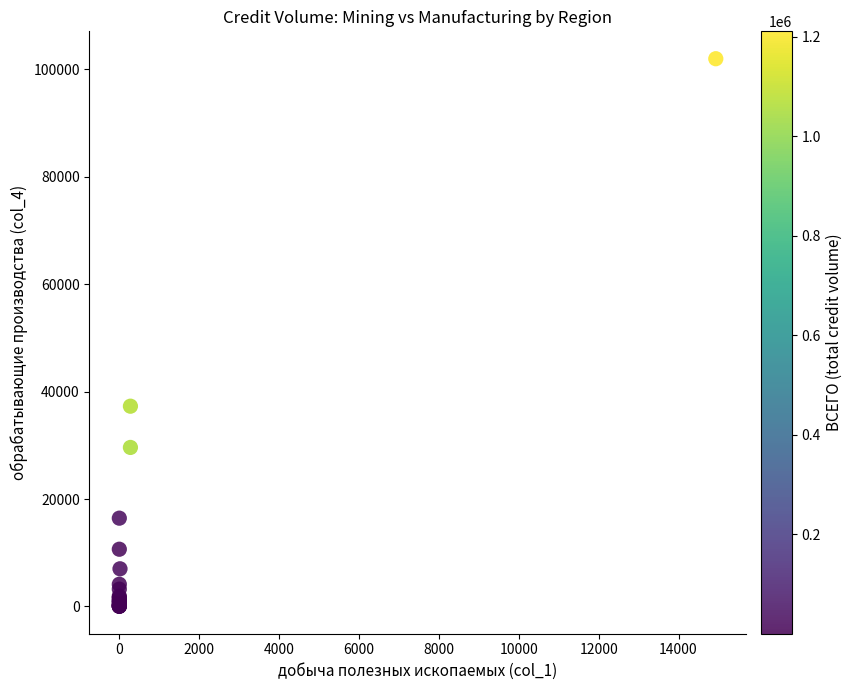

What Y value in the scatter plot is closest to 51009?

37292